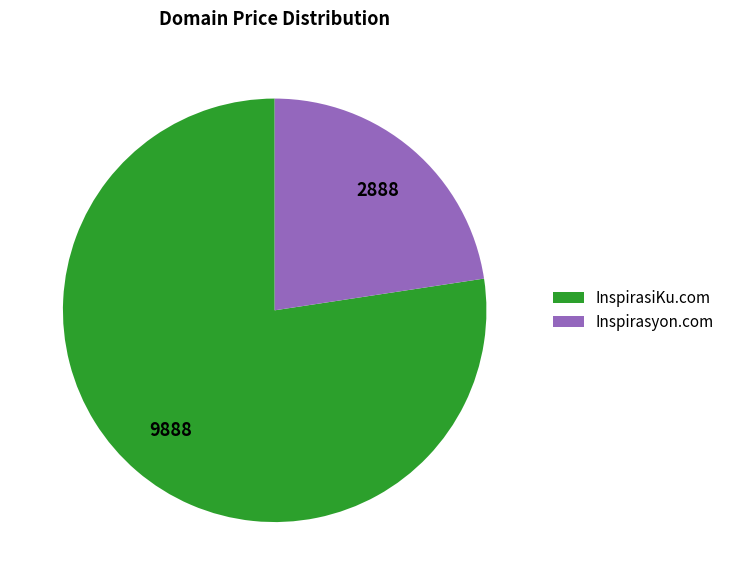

Which has a higher value, InspirasiKu.com or Inspirasyon.com?

InspirasiKu.com